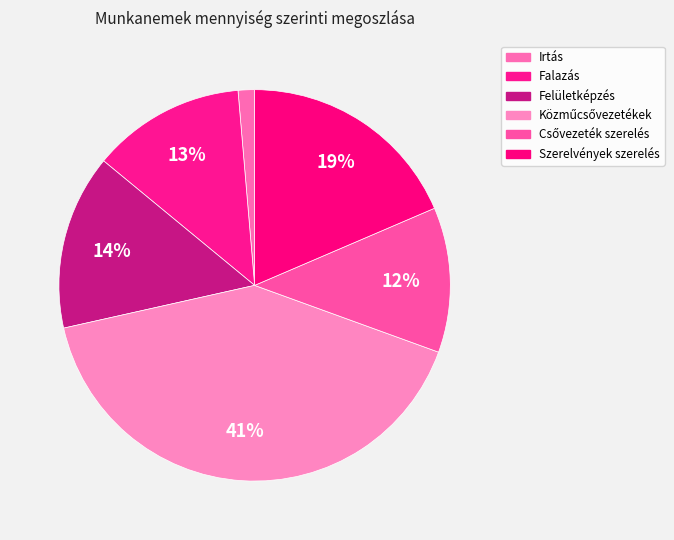

How many segments does this pie chart have?

6